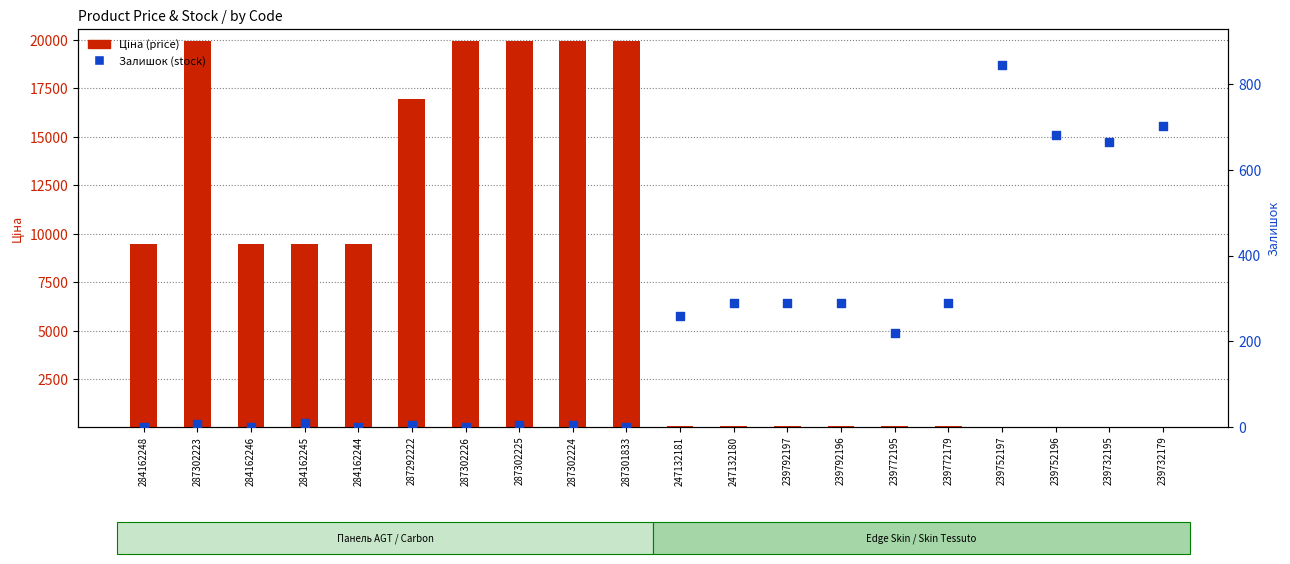

At how many categories does at least one series exceed 19811?

5